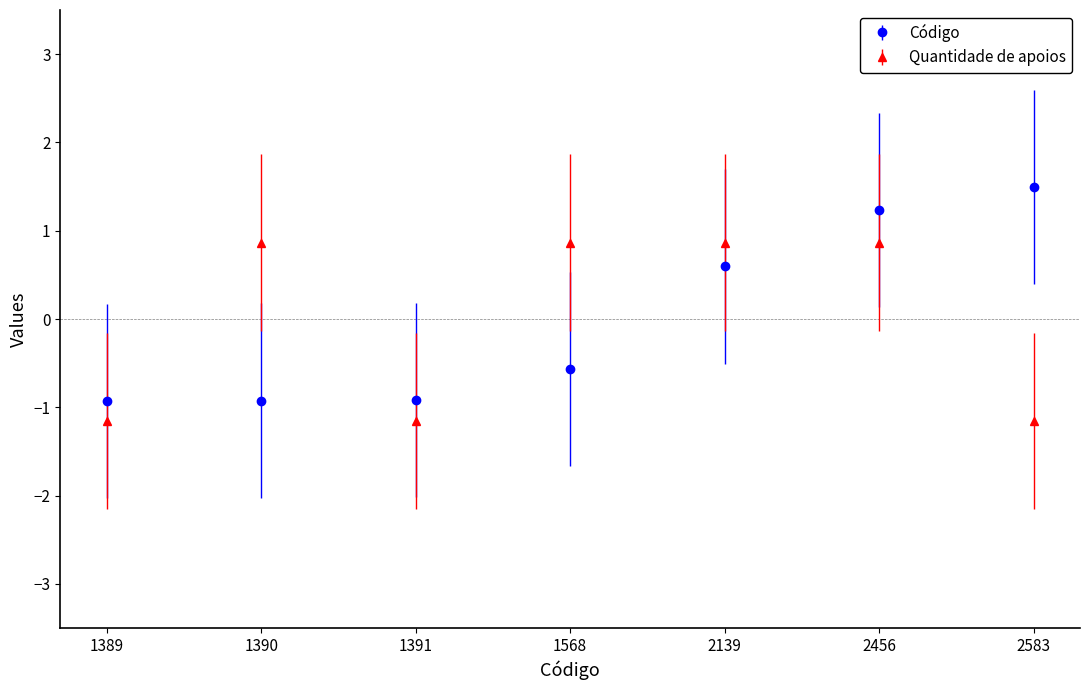

Does the chart have visible grid lines?

No